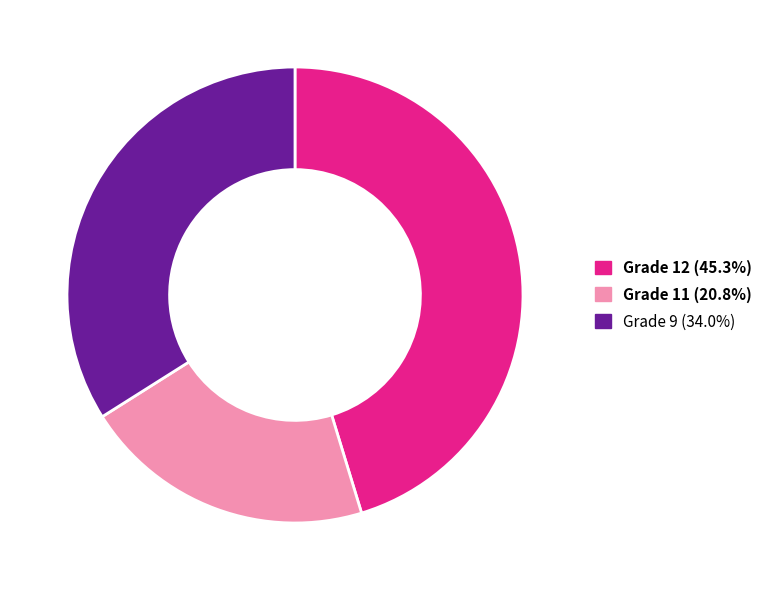

Does any single category account for the majority?

No